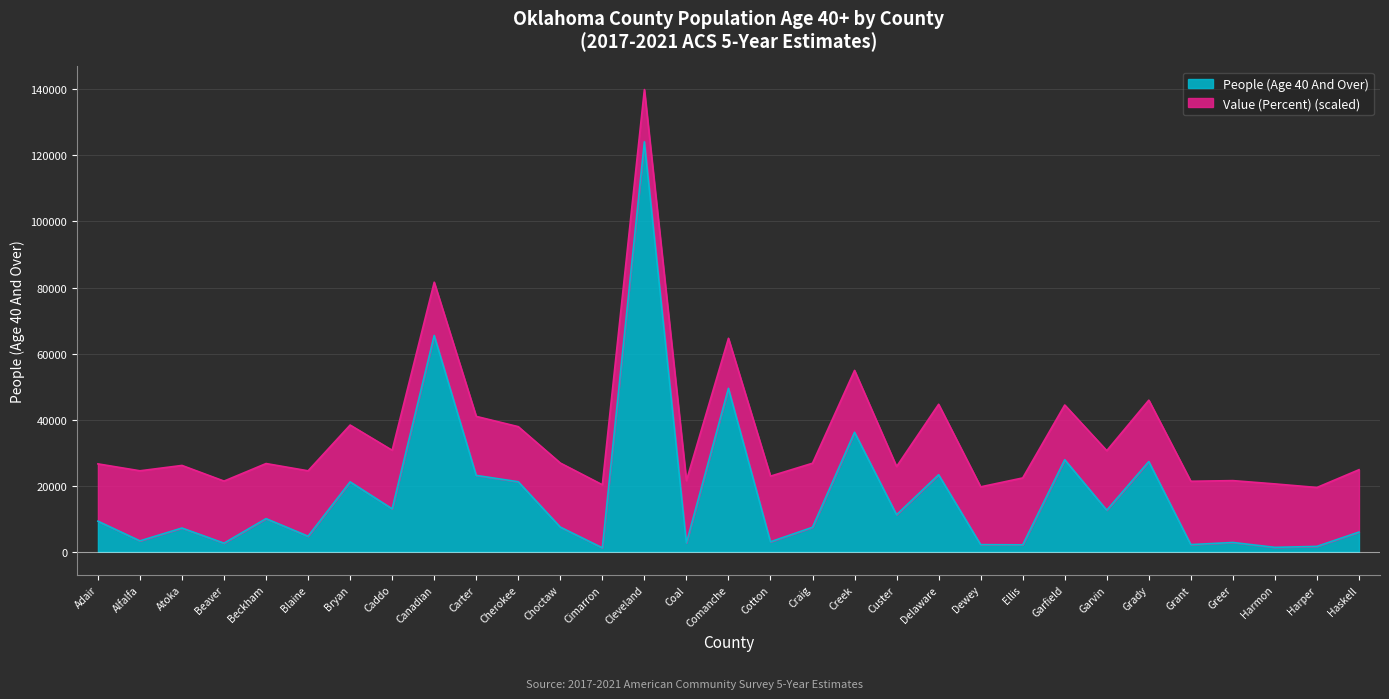

What is the average value?

17177